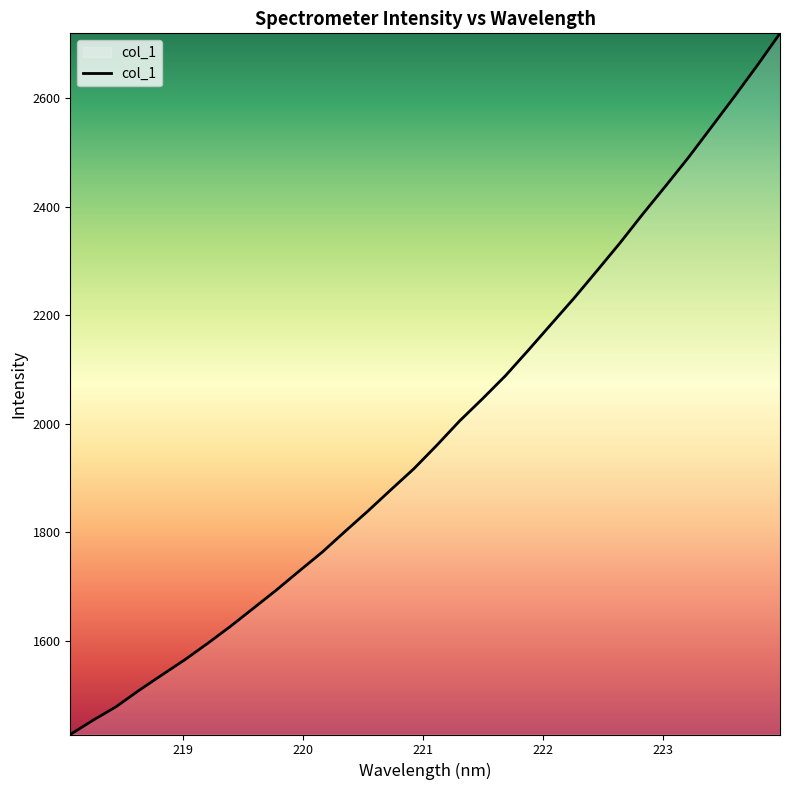

What is the smallest value displayed?

1427.3